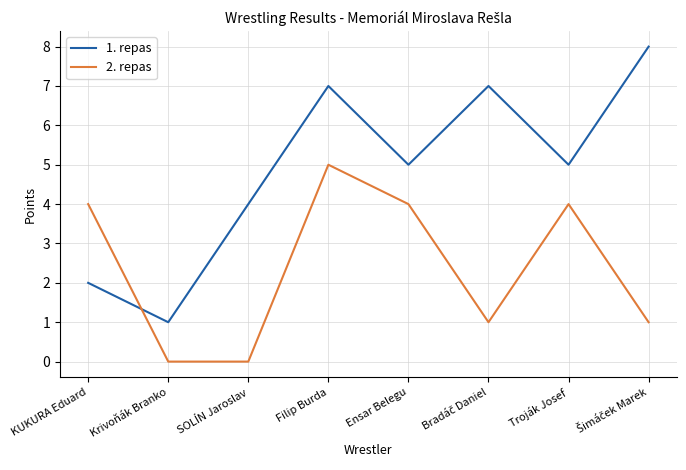

True or false: 1. repas has a value of 10 at Filip Burda.

False